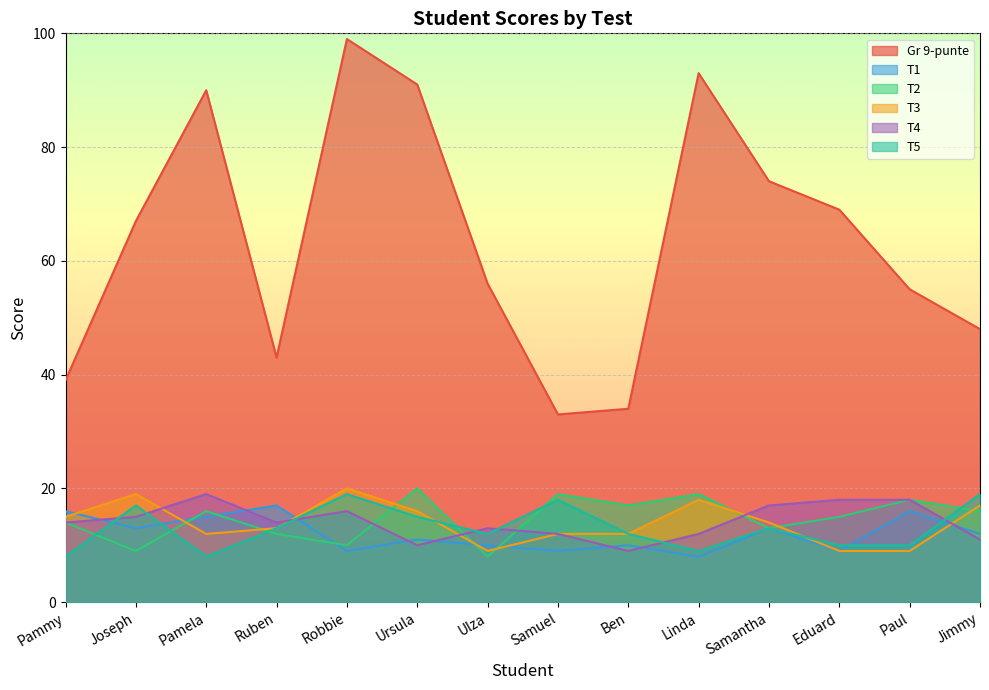

Which series ends up on top after the final intersection of T5 and T3?

T5